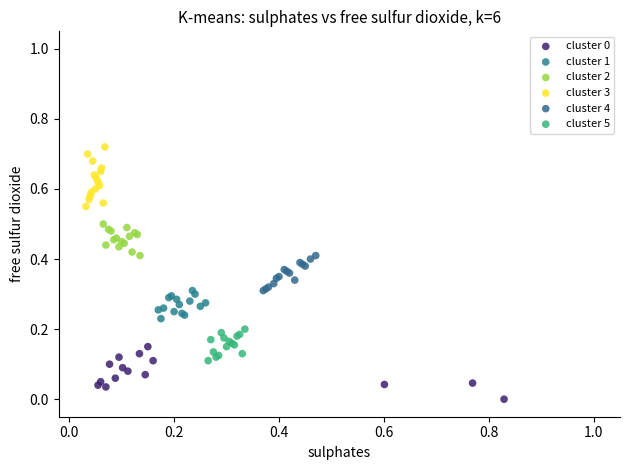

Which series reaches the maximum Y coordinate?

cluster 3